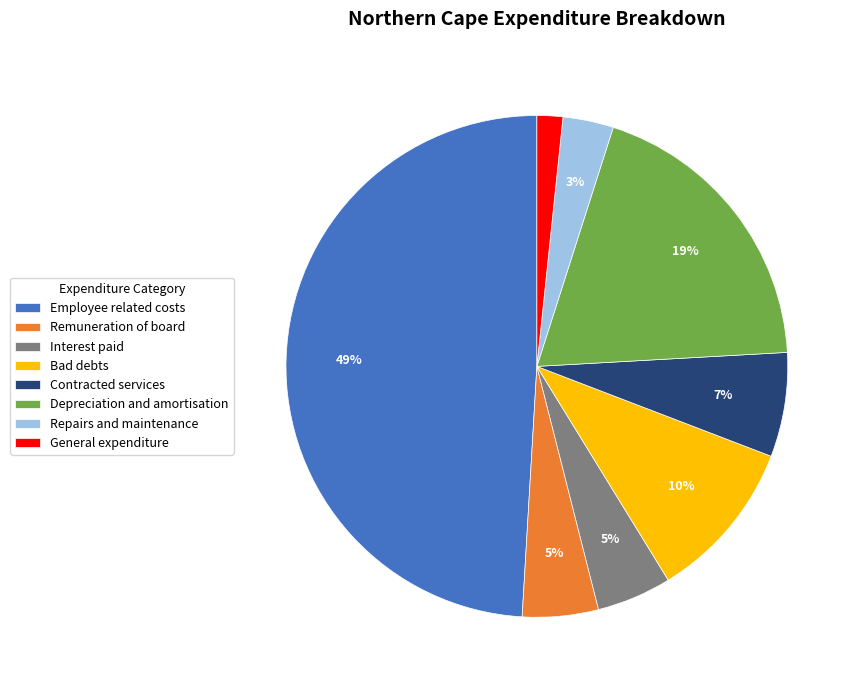

What is the smallest slice in the pie chart?

General expenditure